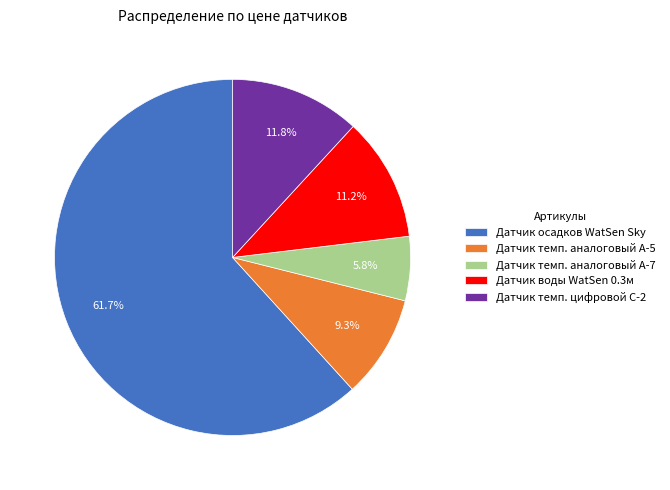

Does any single category account for the majority?

Yes